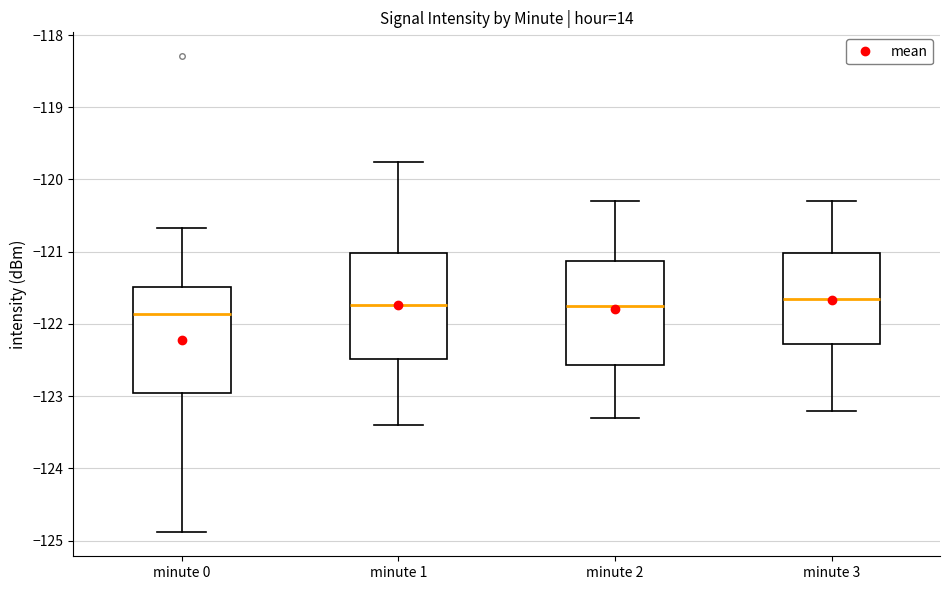

Reading left to right, transcribe this box plot: for each box, give where its median line is, the range the box spans, and where its two whiskers end, as read against the y-axis. The values are not printed on the chart, so give them approximately, as read against the axis.

minute 0: median -121.9, box -123.0 to -121.5, whiskers -124.9 to -120.7
minute 1: median -121.7, box -122.5 to -121.0, whiskers -123.4 to -119.8
minute 2: median -121.7, box -122.6 to -121.1, whiskers -123.3 to -120.3
minute 3: median -121.6, box -122.3 to -121.0, whiskers -123.2 to -120.3